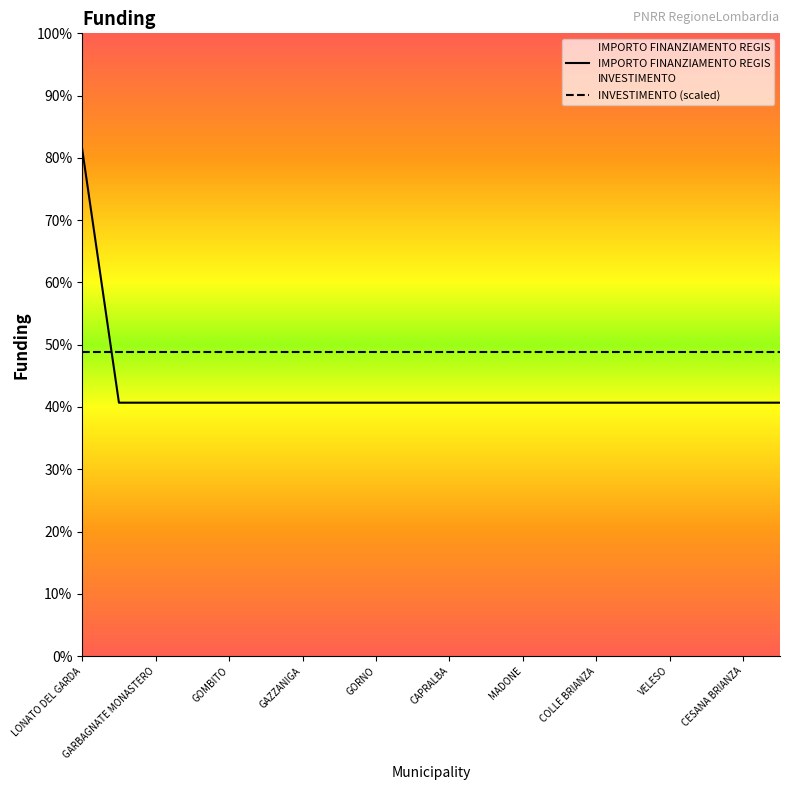

Which series has the widest spread of values?

IMPORTO FINANZIAMENTO REGIS